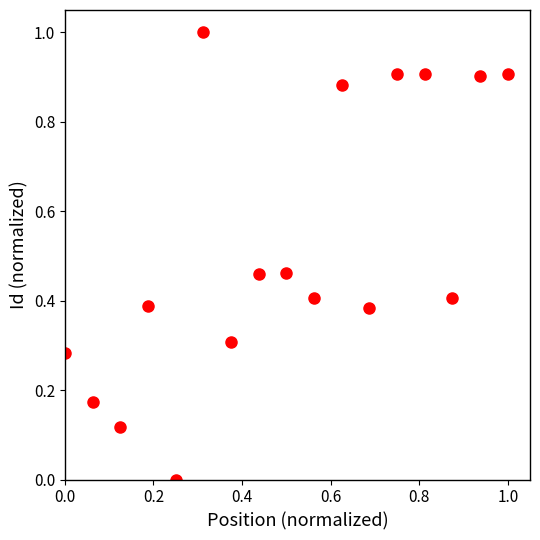

What is the range of X values (max minus min)?

1.0